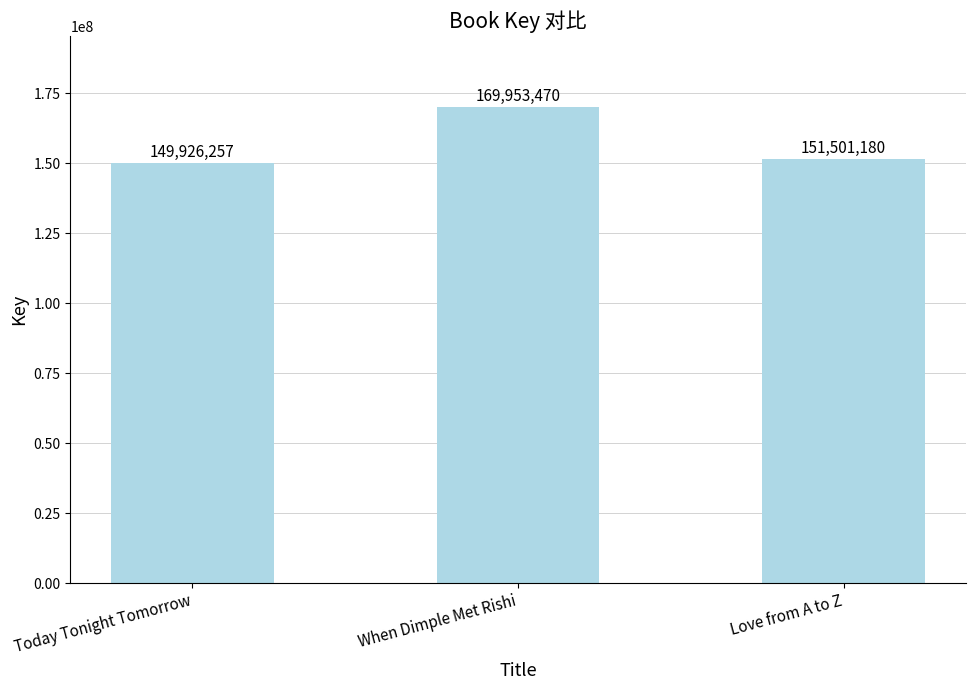

What is the change in value from Today Tonight Tomorrow to When Dimple Met Rishi?

+20027213